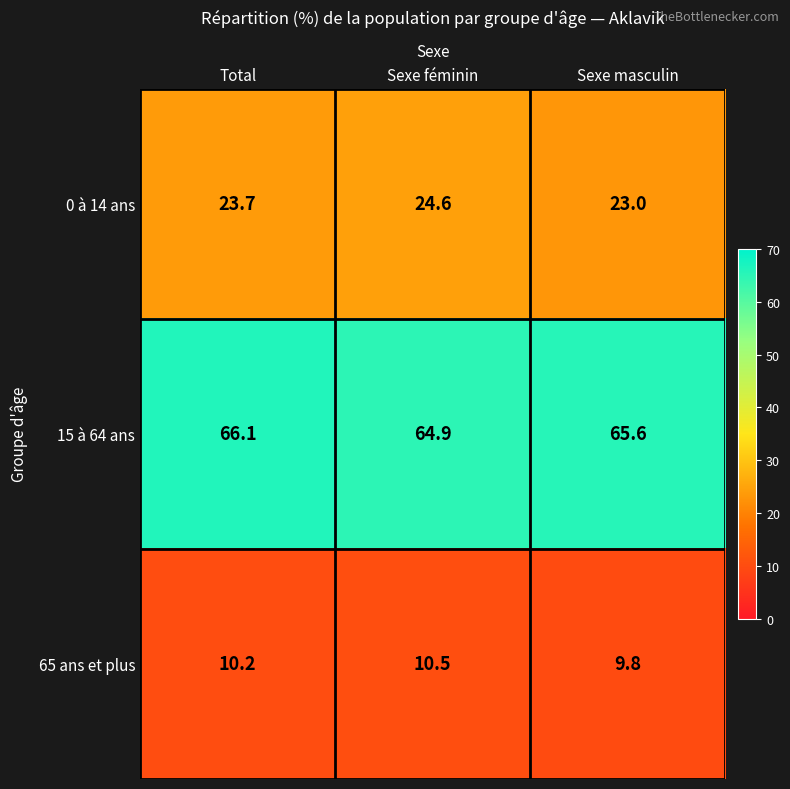

What is the difference between the maximum and minimum values in the 15 à 64 ans series?

1.2